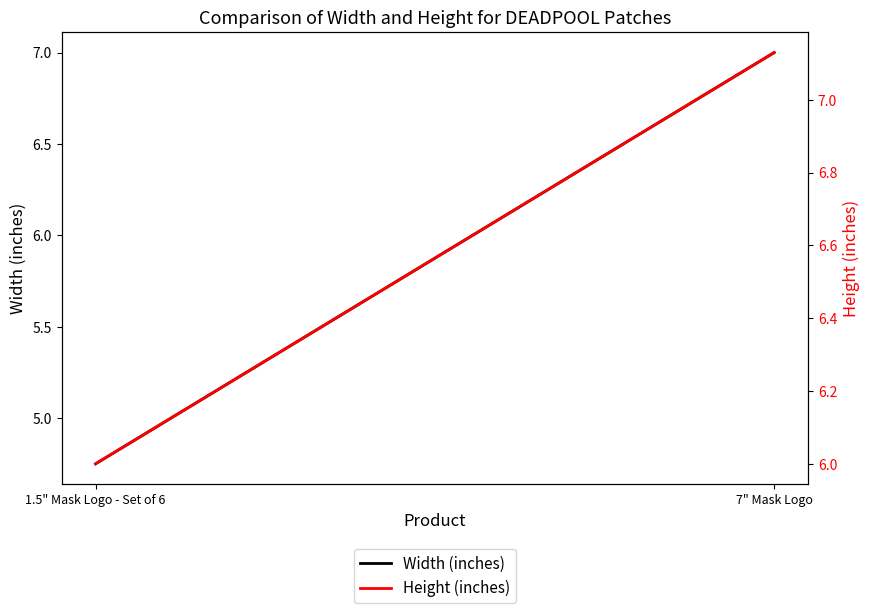

What is the average value of the Width (inches) series?

5.9